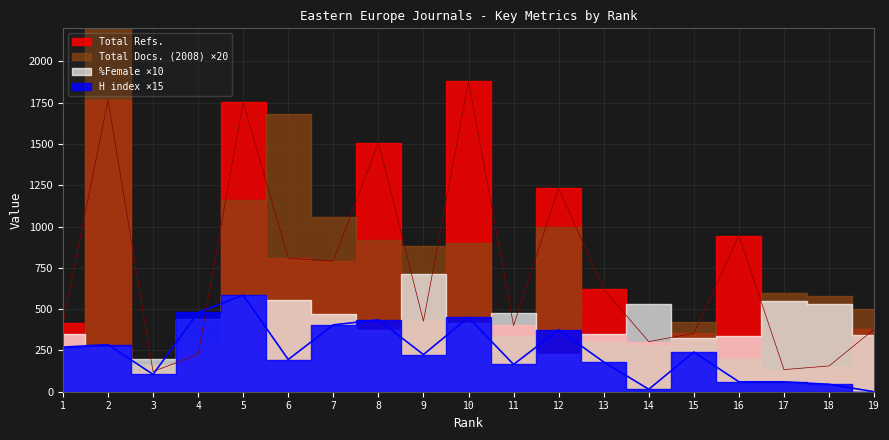

At which category does Total Refs. reach its first local valley?

3